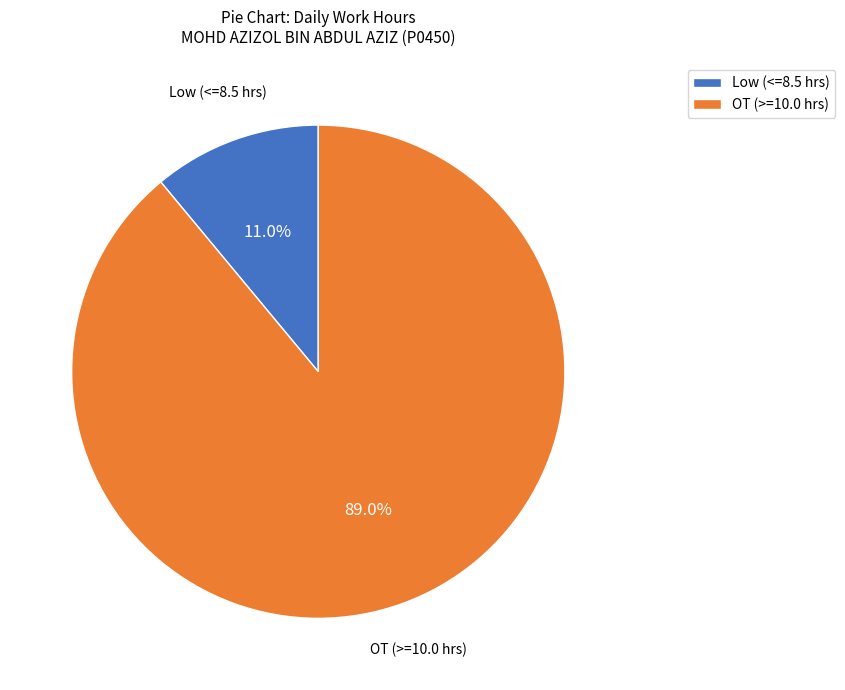

How many slices are in this pie chart?

2